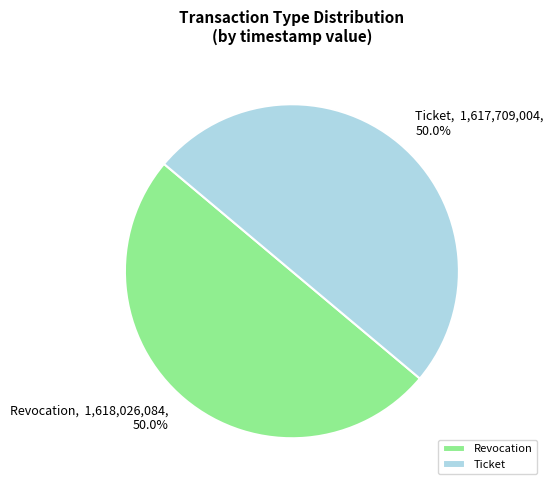

What is the ratio of the value at Revocation to the value at Ticket?

1.0